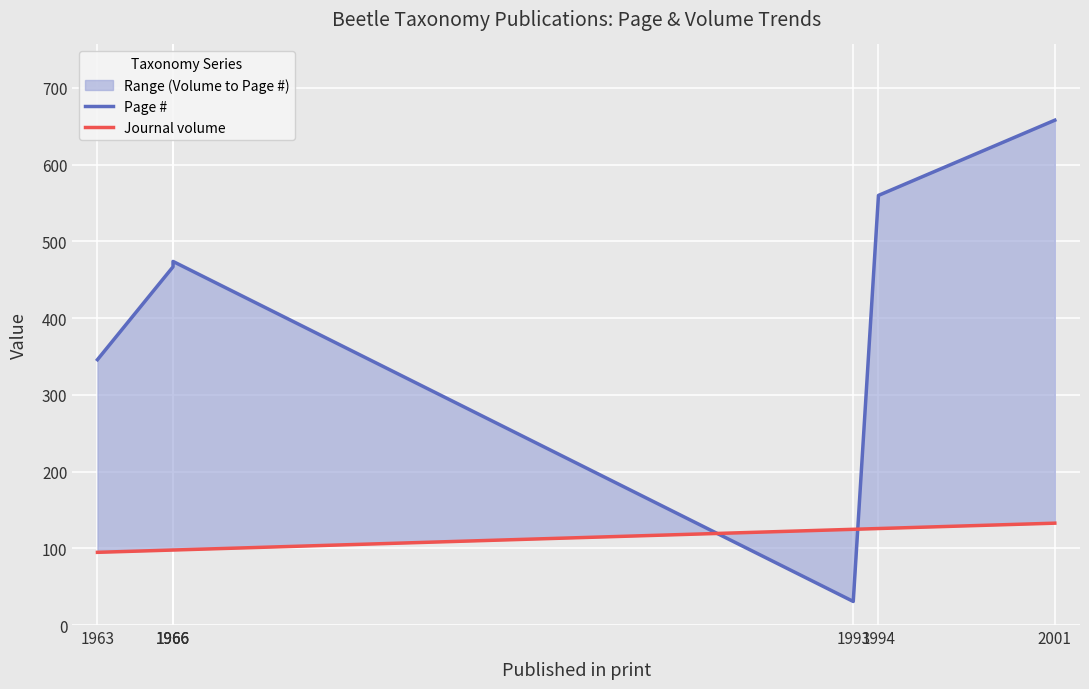

What is the smallest value displayed?

31